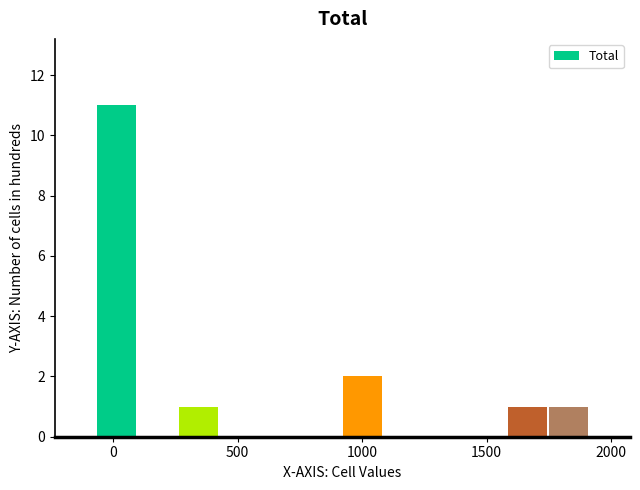

Read against the x-axis, roughly where is the centre of the tallest bar?

0